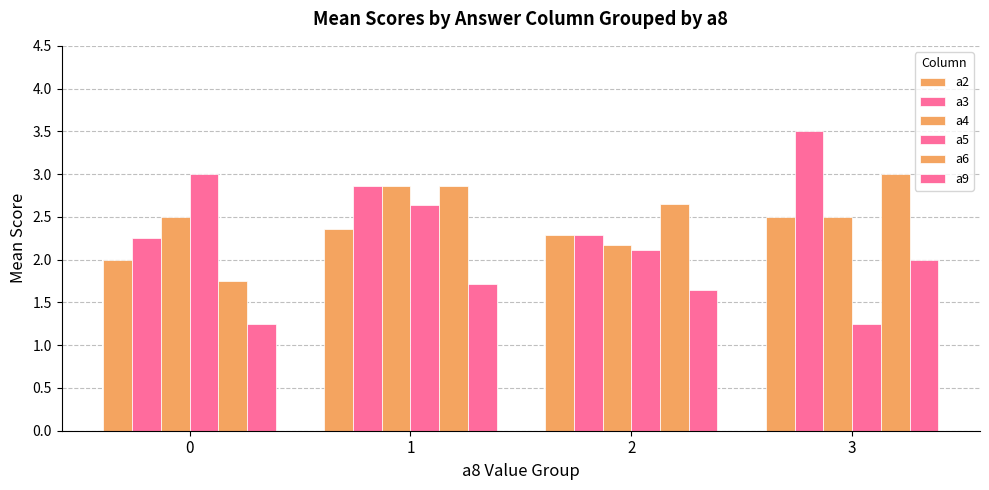

What is the sum of the a5 values at 1 and 3?

3.9